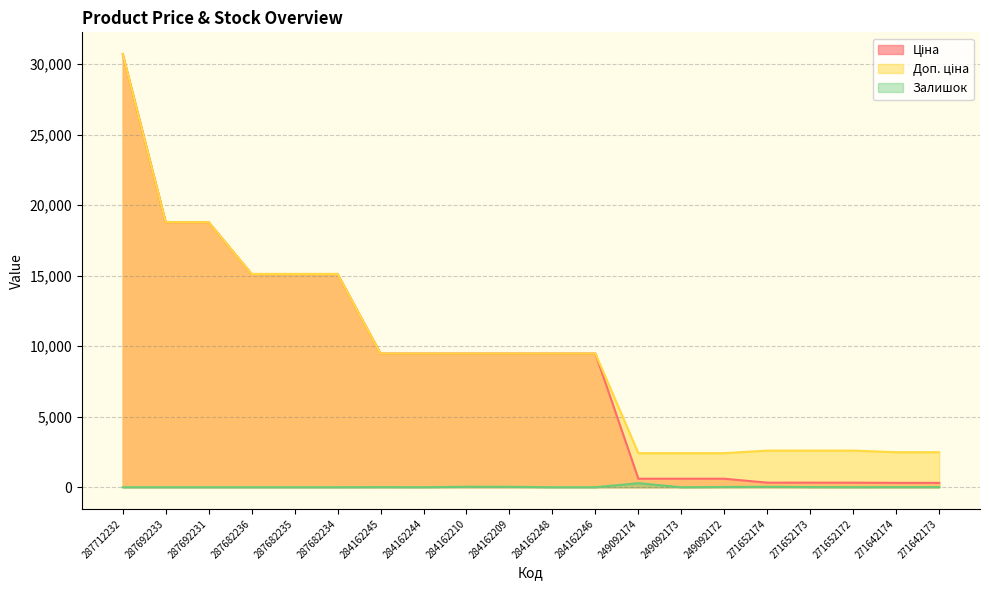

What is the label of the 1st point from the right?

271642173